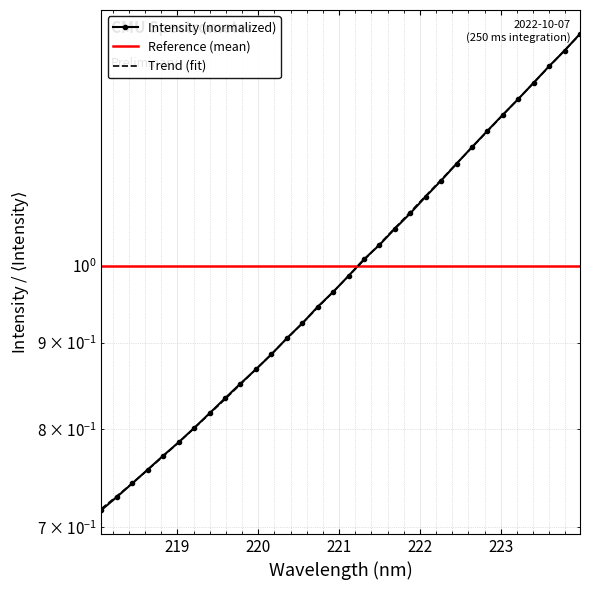

At which label is the value closest to 1?

221.3083